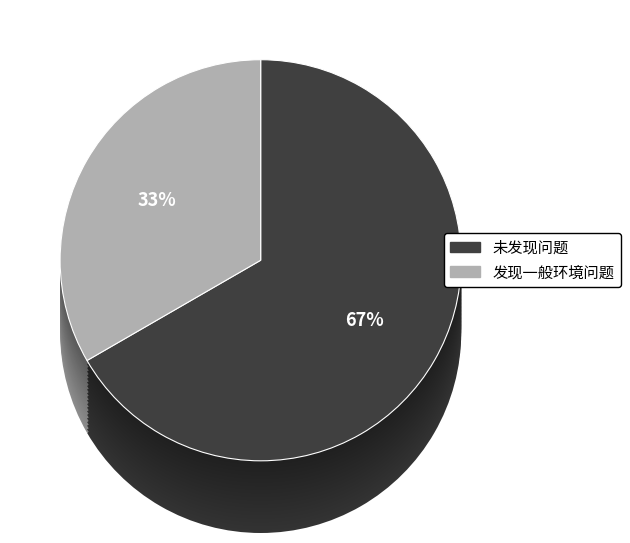

The 未发现问题 slice represents 67% of the pie. True or false?

True